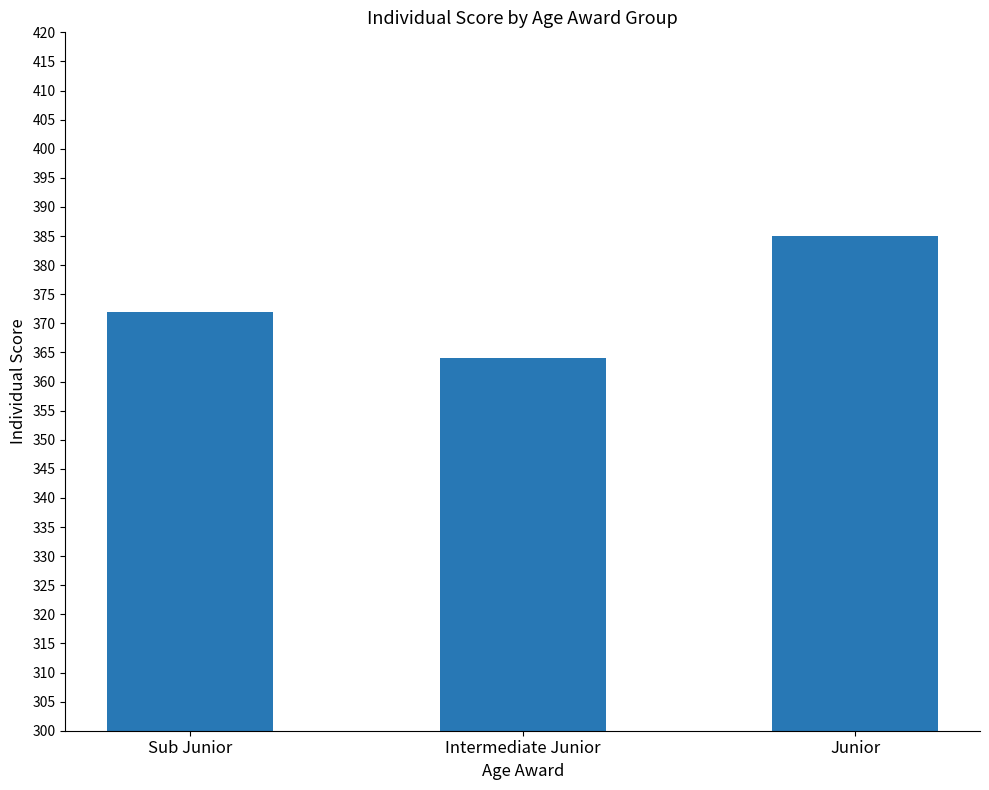

What is the smallest value displayed?

364